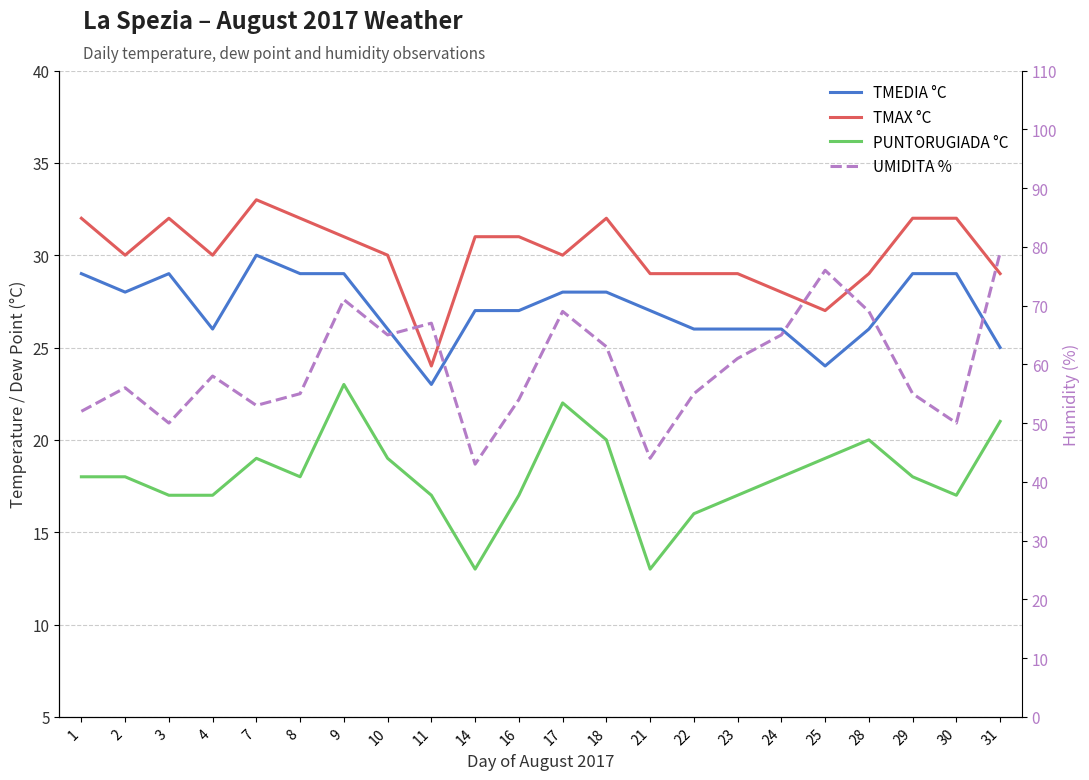

How many values in the PUNTORUGIADA °C series are below 18?

9